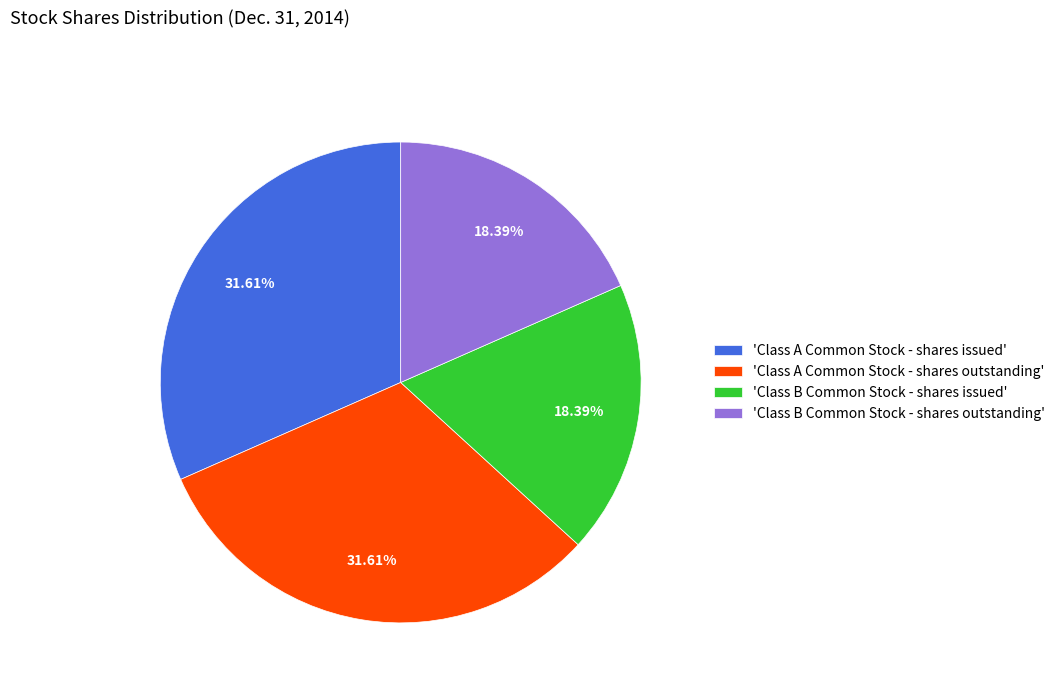

How many segments does this pie chart have?

4